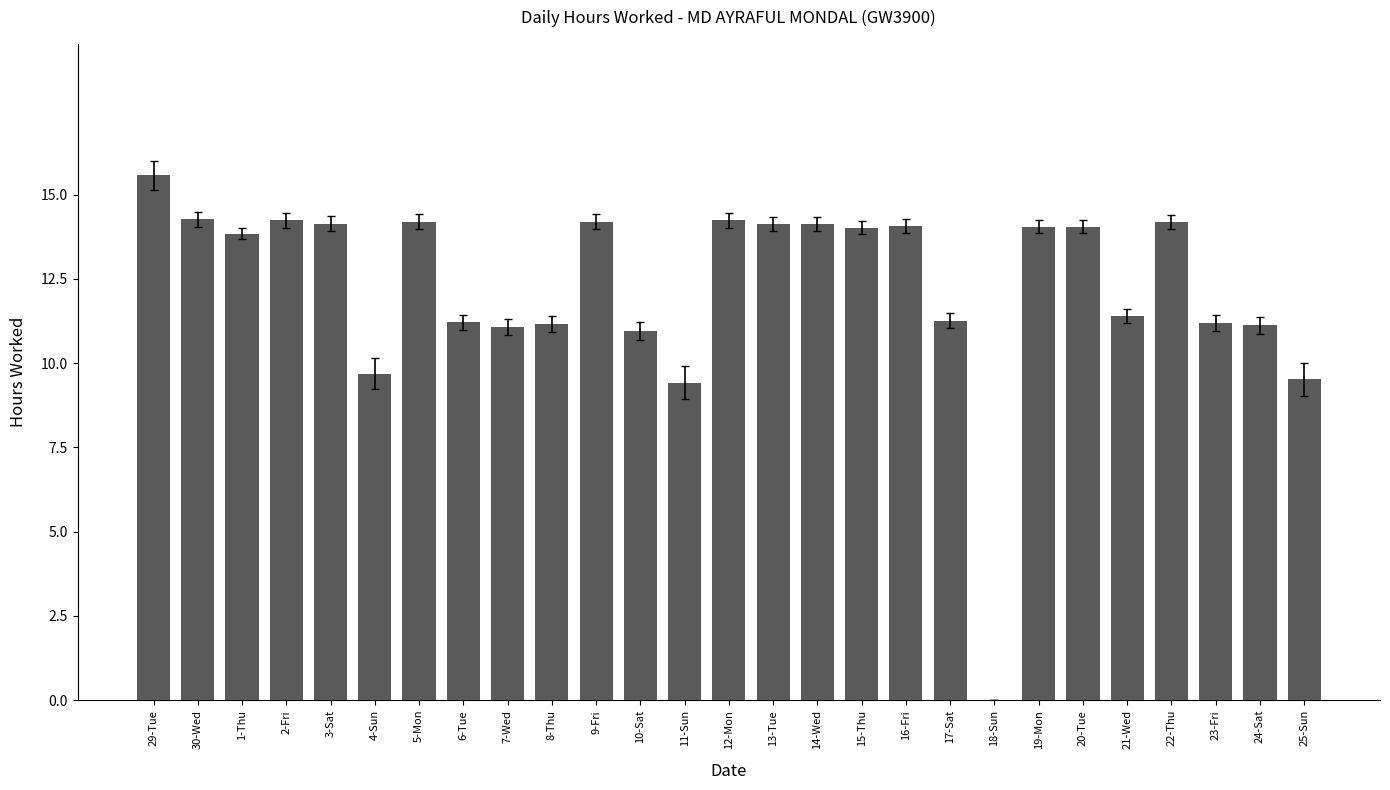

What is the sum of all values?

331.2